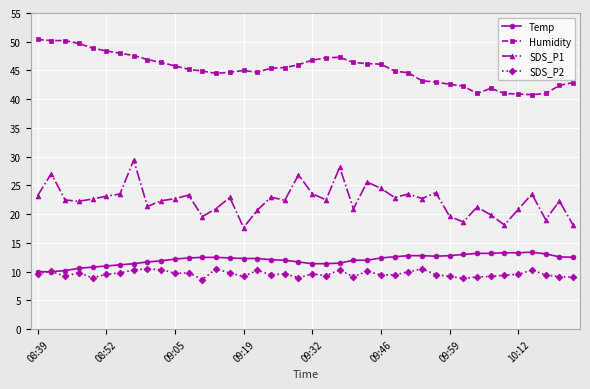

Rank the series by their maximum value, from highest to lowest.

Humidity, SDS_P1, Temp, SDS_P2